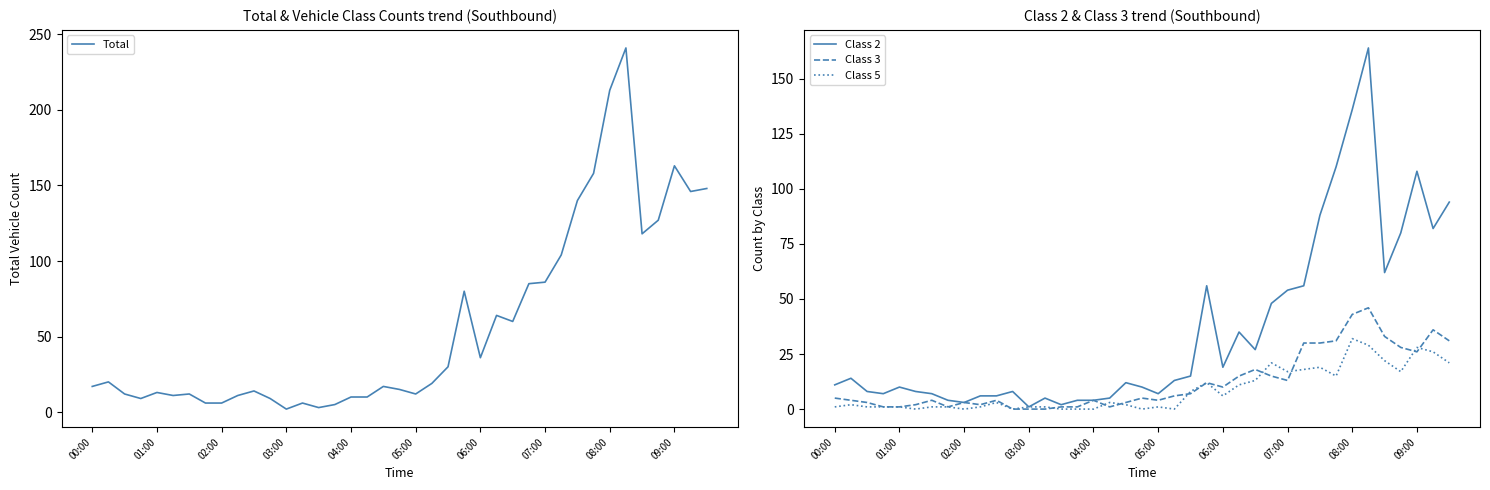

At how many categories does at least one series exceed 101?

10